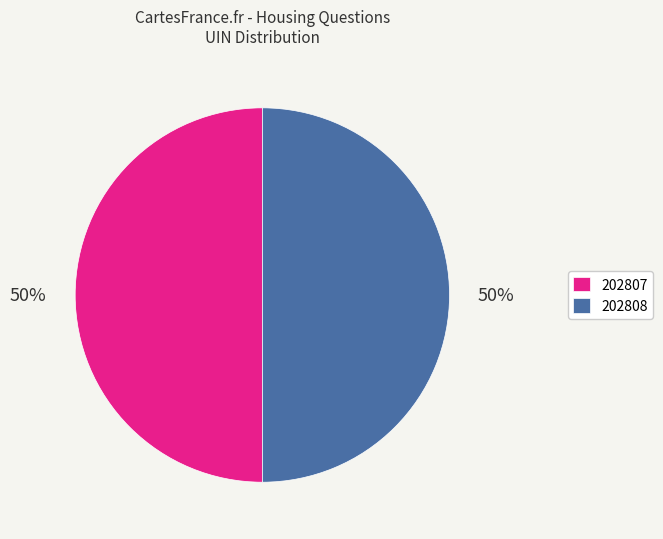

True or false: 202807 accounts for 50% of the total.

True